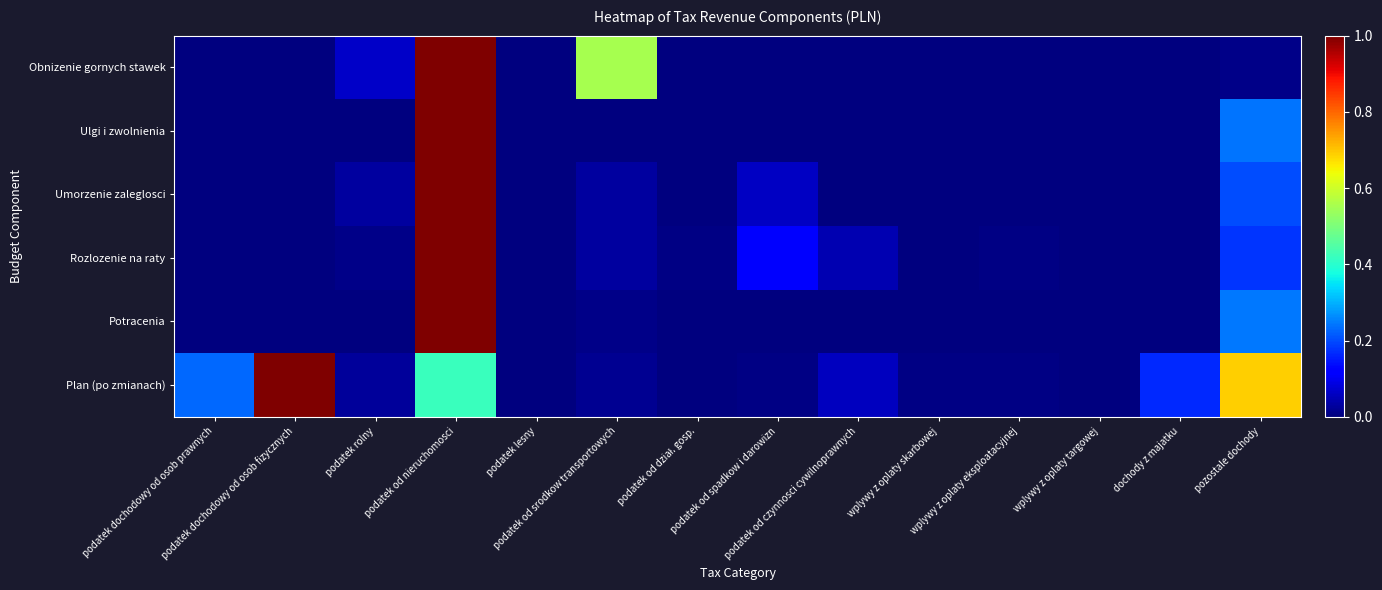

At podatek od spadkow i darowizn, list the series in order from smallest to largest.

Obnizenie gornych stawek, Ulgi i zwolnienia, Potracenia, Plan (po zmianach), Umorzenie zaleglosci, Rozlozenie na raty